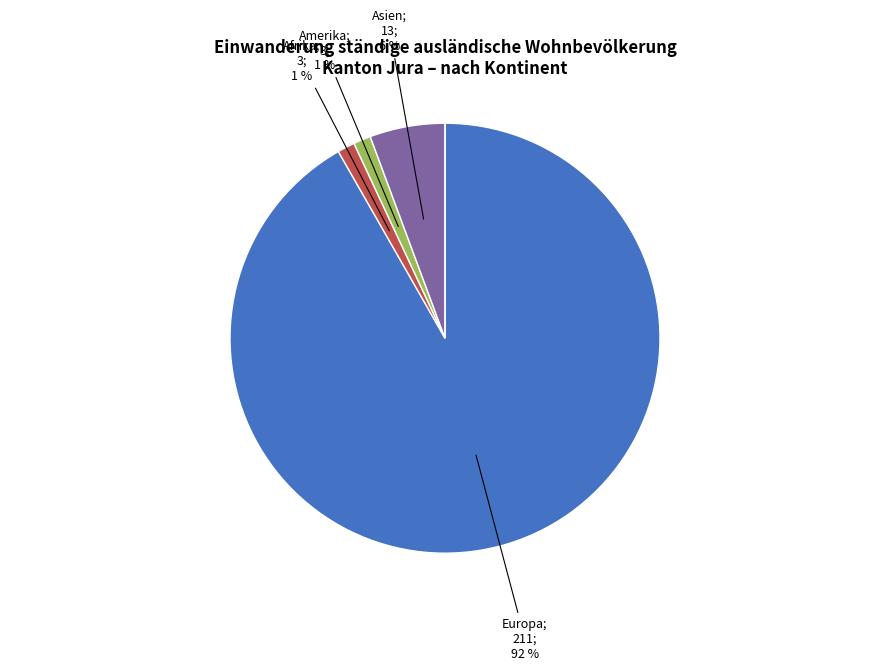

To the nearest percent, what is the difference between the largest and smallest slice percentages?

92%